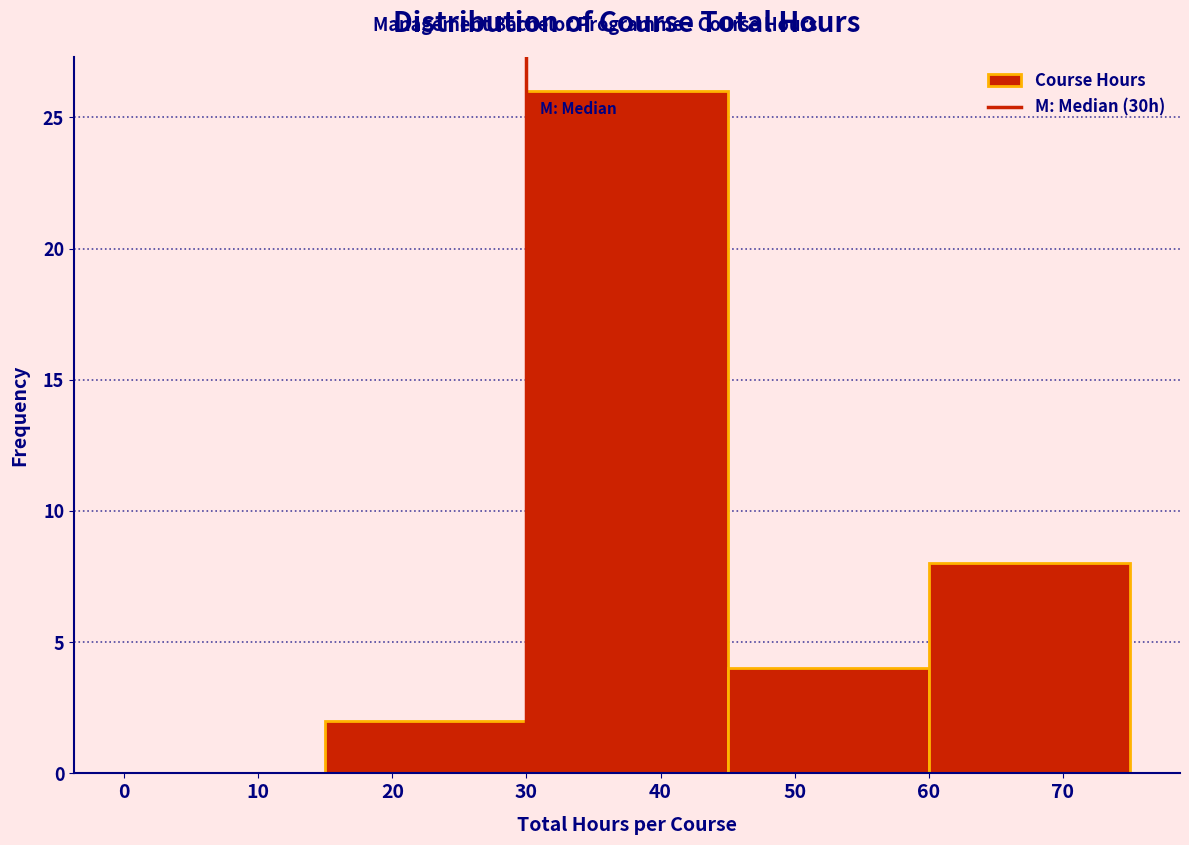

What is the height of the bar covering 45 to 60 on the x-axis? The values are not printed on the chart, so give them approximately, as read against the axis.

4